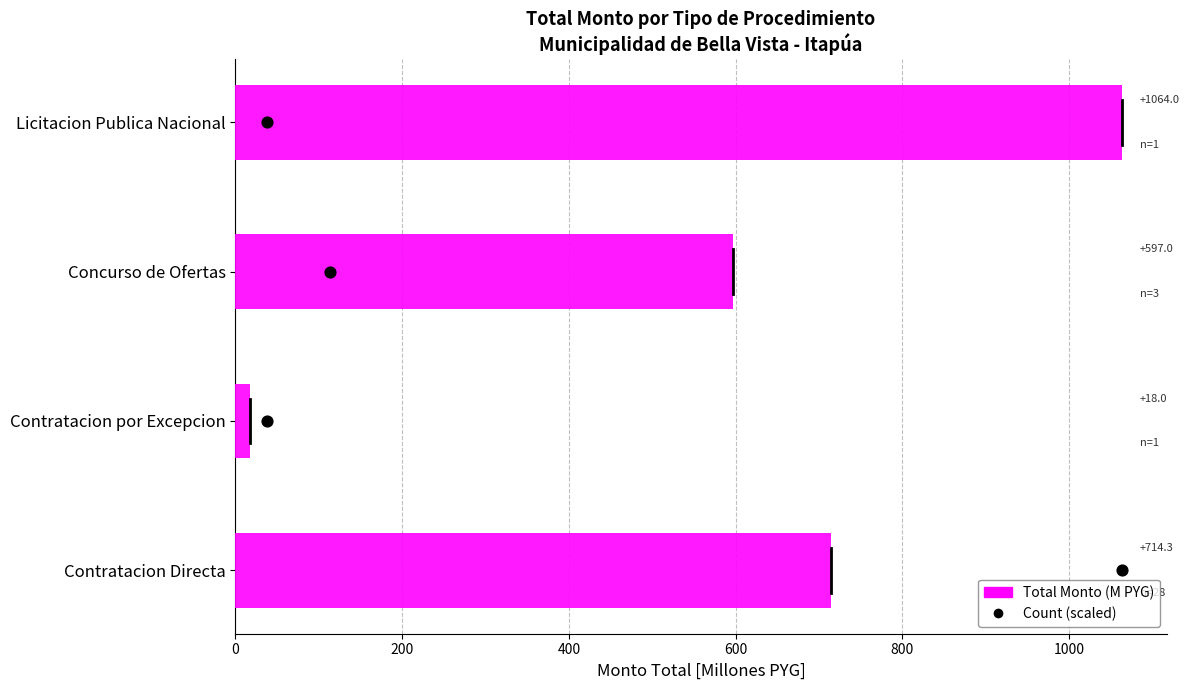

Is the value of Contract Count (scaled) at 200 greater than the value of Total Monto (millions PYG) at 200?

No